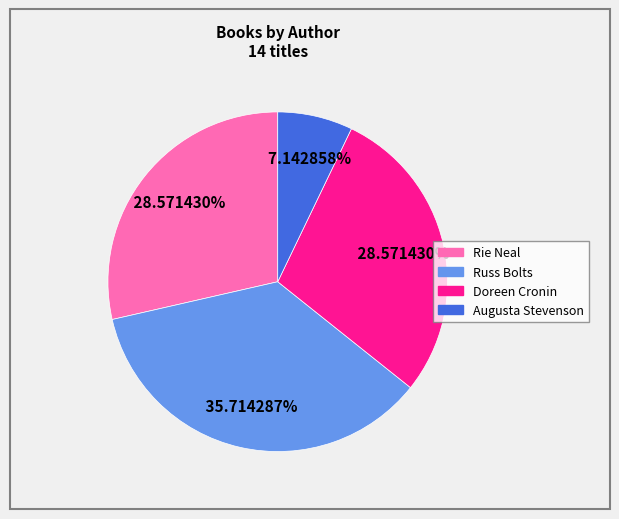

Combined, do Russ Bolts and Doreen Cronin account for over 50%?

Yes